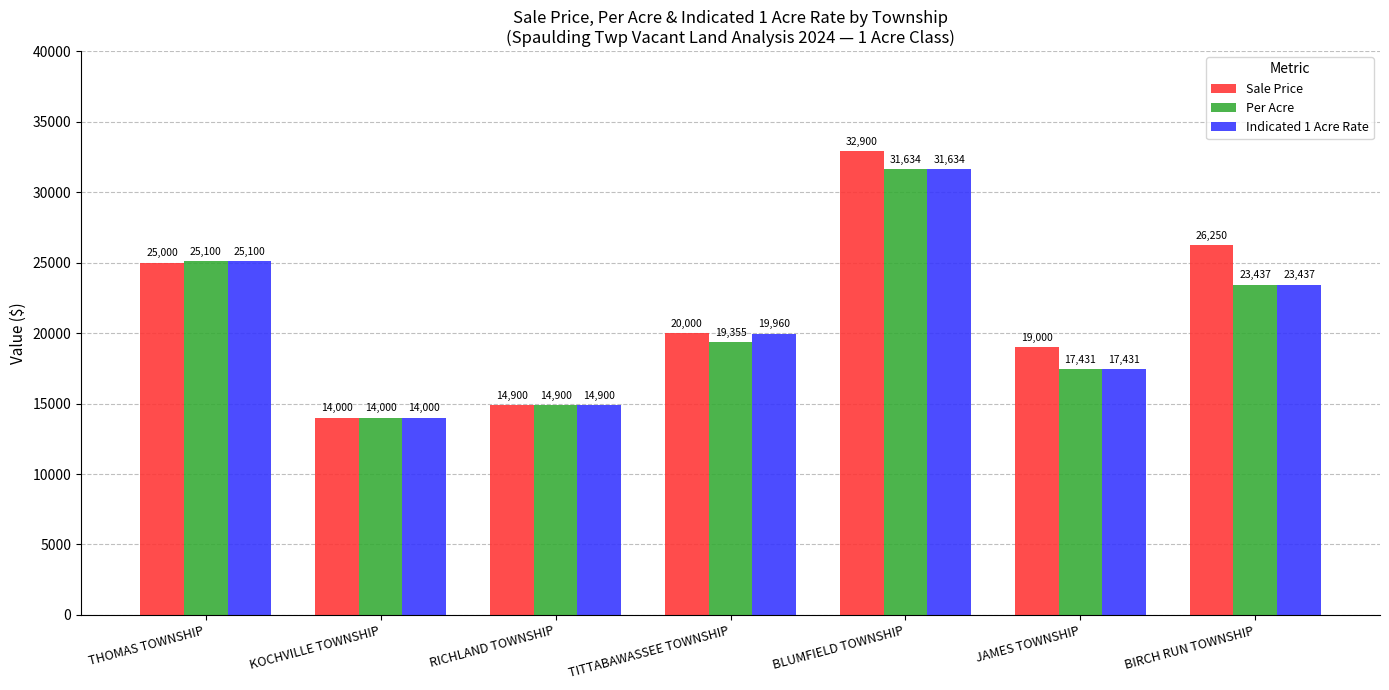

Is the value of Sale Price at RICHLAND TOWNSHIP greater than the value of Indicated 1 Acre Rate at KOCHVILLE TOWNSHIP?

Yes